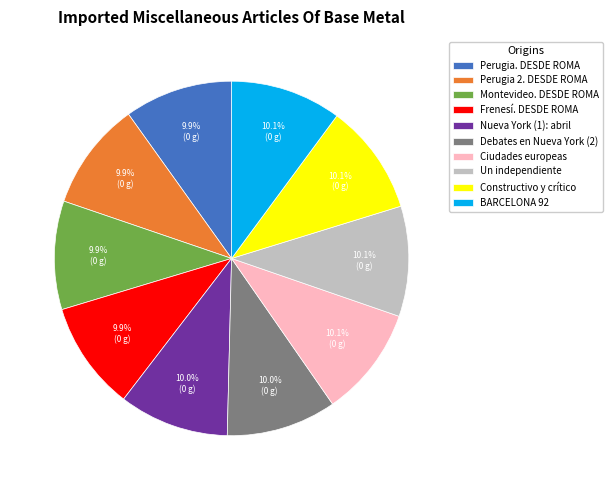

To the nearest percent, what percentage of the pie is Constructivo y crítico?

10%